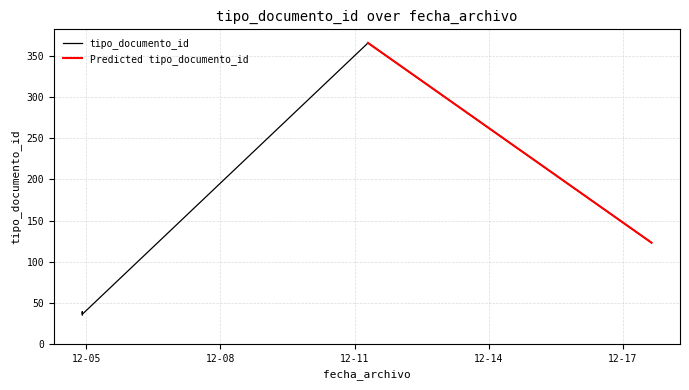

At which category does the chart reach its minimum across all series?

2020-12-04 21:48:43